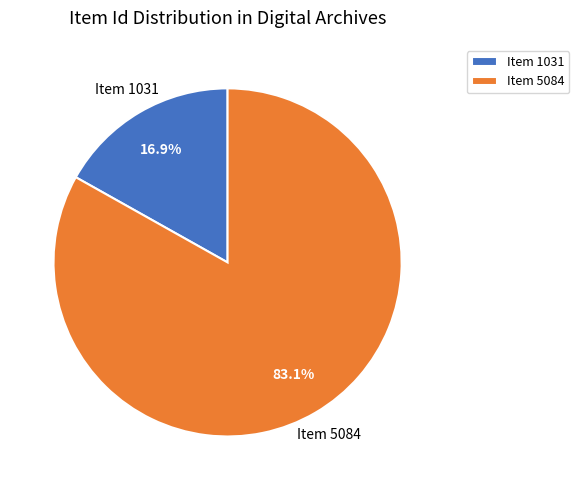

To the nearest percent, what is the difference between the largest and smallest slice percentages?

66%